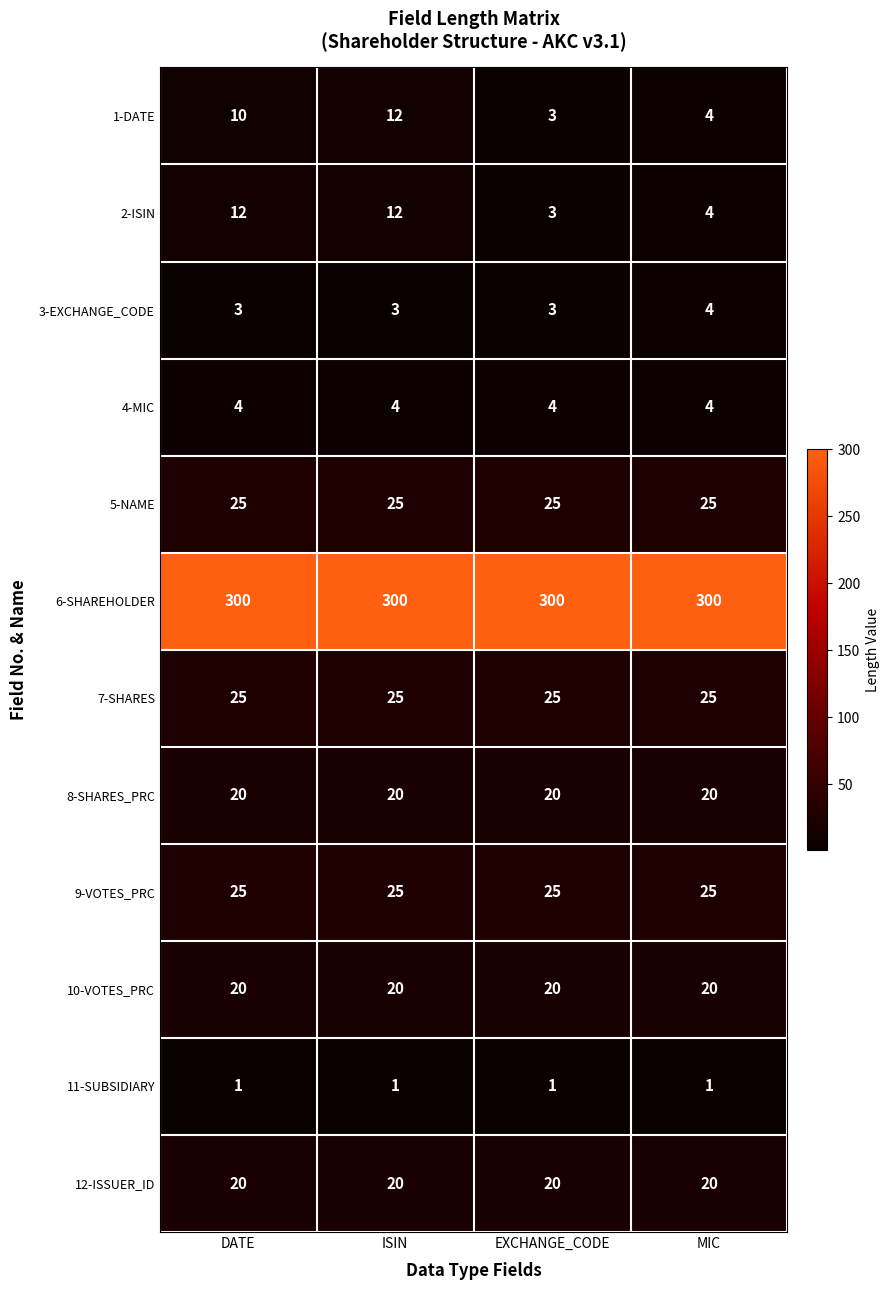

What is the difference between the highest and lowest values at ISIN?

299